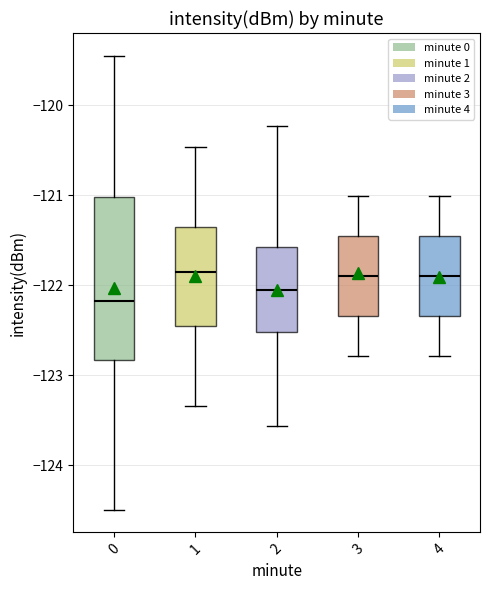

Reading left to right, transcribe this box plot: for each box, give where its median line is, the range the box spans, and where its two whiskers end, as read against the y-axis. The values are not printed on the chart, so give them approximately, as read against the axis.

0: median -122.2, box -122.8 to -121.0, whiskers -124.5 to -119.4
1: median -121.9, box -122.5 to -121.4, whiskers -123.3 to -120.5
2: median -122.0, box -122.5 to -121.6, whiskers -123.6 to -120.2
3: median -121.9, box -122.3 to -121.5, whiskers -122.8 to -121.0
4: median -121.9, box -122.3 to -121.5, whiskers -122.8 to -121.0